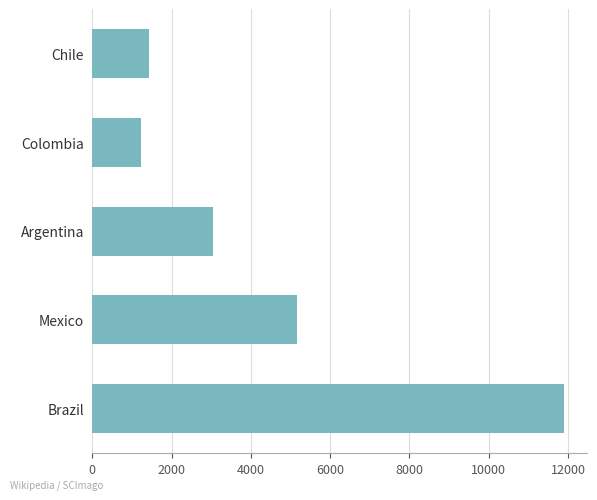

What is the difference between the values at Brazil and Mexico?

6739